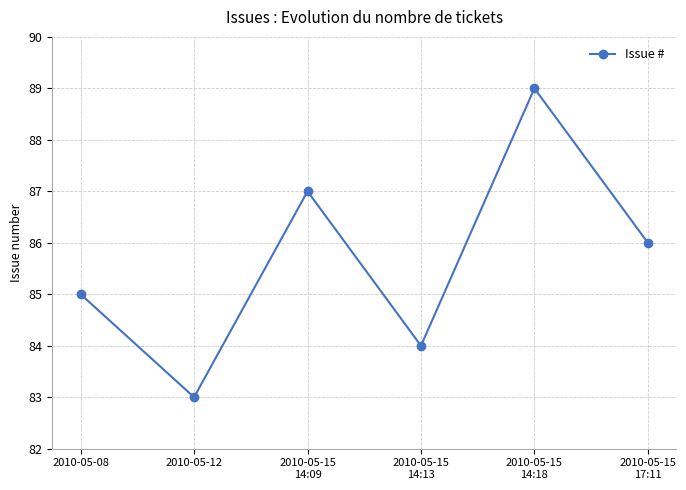

Rank the categories by value from highest to lowest.

2010-05-15
14:18, 2010-05-15
14:09, 2010-05-15
17:11, 2010-05-08, 2010-05-15
14:13, 2010-05-12